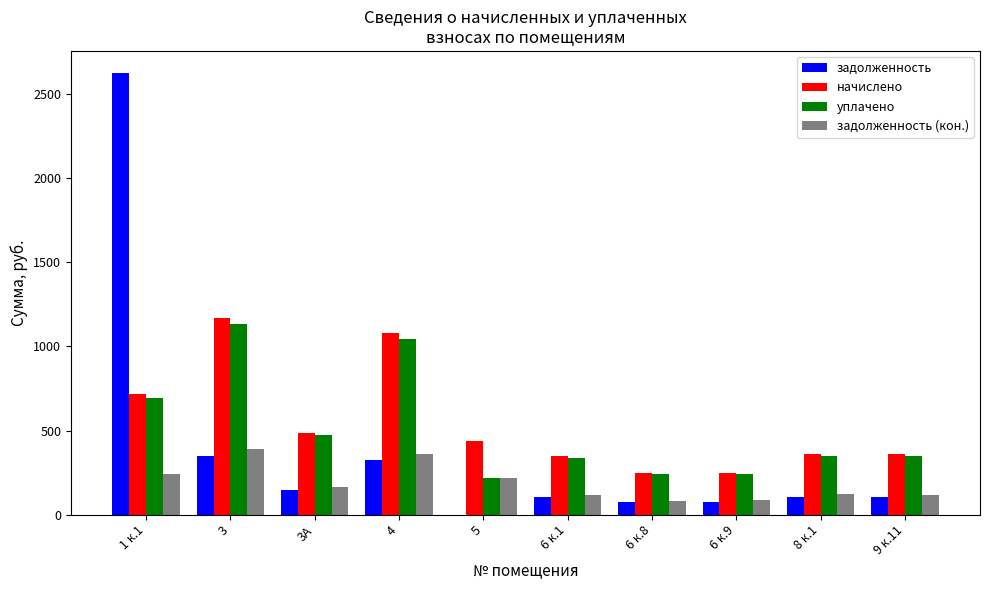

What value does the начислено series have at 8 к.1?

357.6